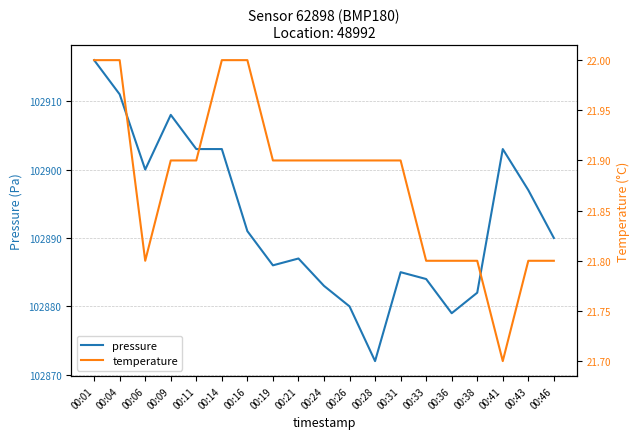

What is the difference between the highest and lowest values at 00:19?

102864.1